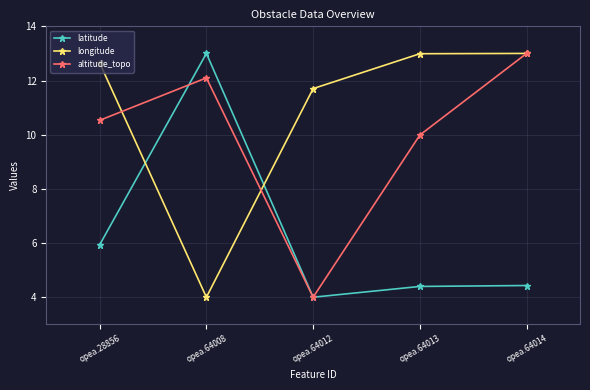

What is the difference between the maximum and minimum values in the latitude series?

9.0